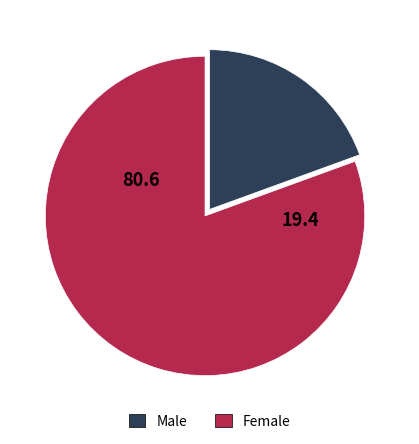

Does any single category account for the majority?

Yes